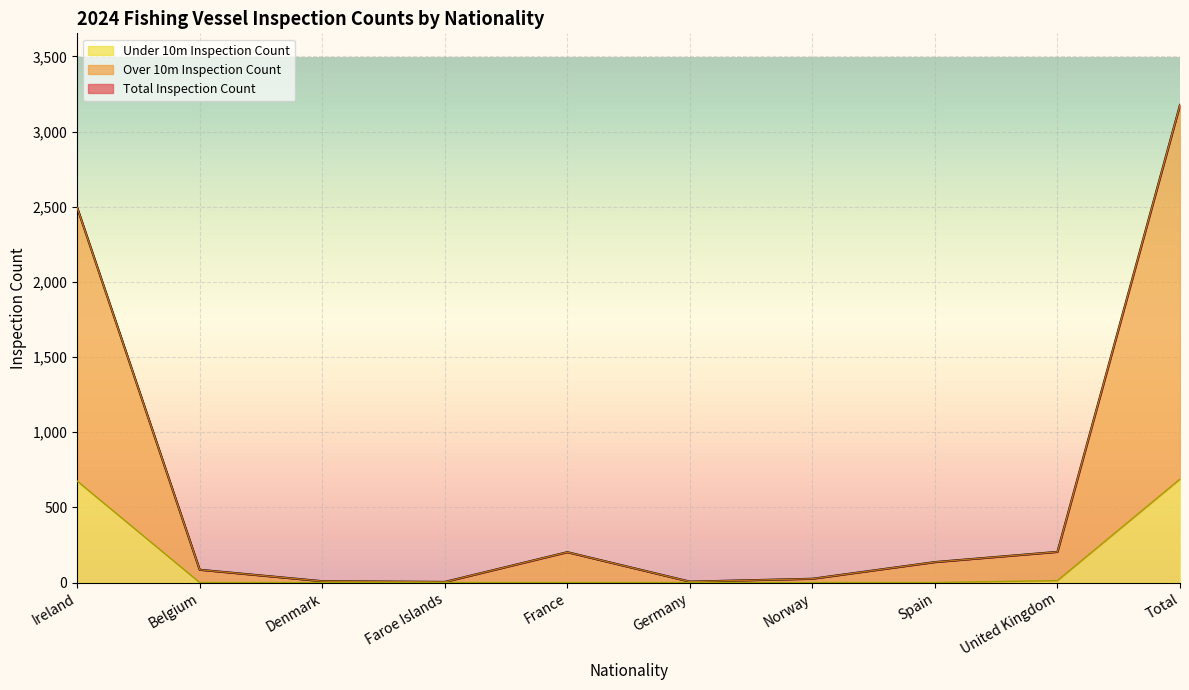

True or false: Over 10m Inspection Count and Total Inspection Count cross at least once.

False